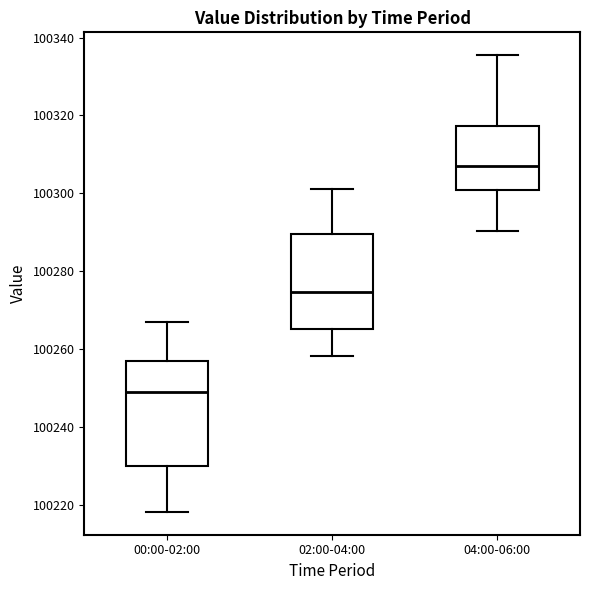

Which box has the lowest median line?

00:00-02:00